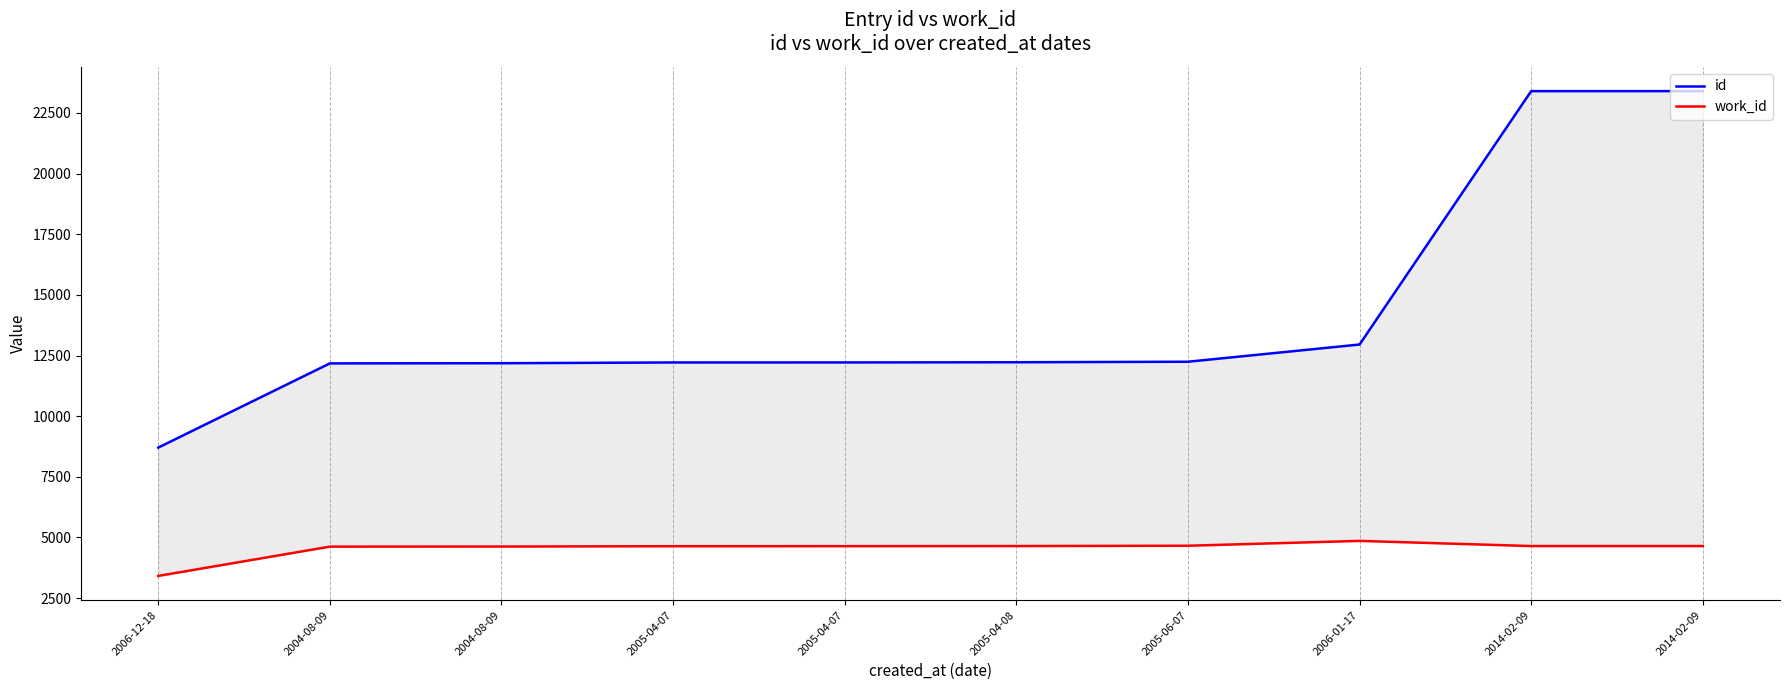

Between 2005-04-07 and 2005-04-08, which series saw the biggest shift?

id